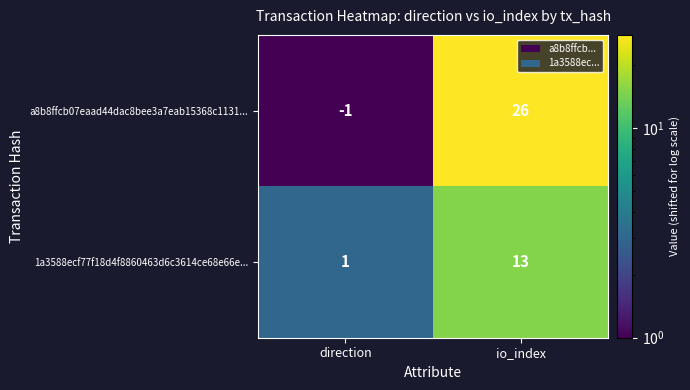

Reading left to right, what are all the values shown in this chart?

a8b8ffcb07eaad44dac8bee3a7eab15368c1131...: direction=-1	io_index=26
1a3588ecf77f18d4f8860463d6c3614ce68e66e...: direction=1	io_index=13